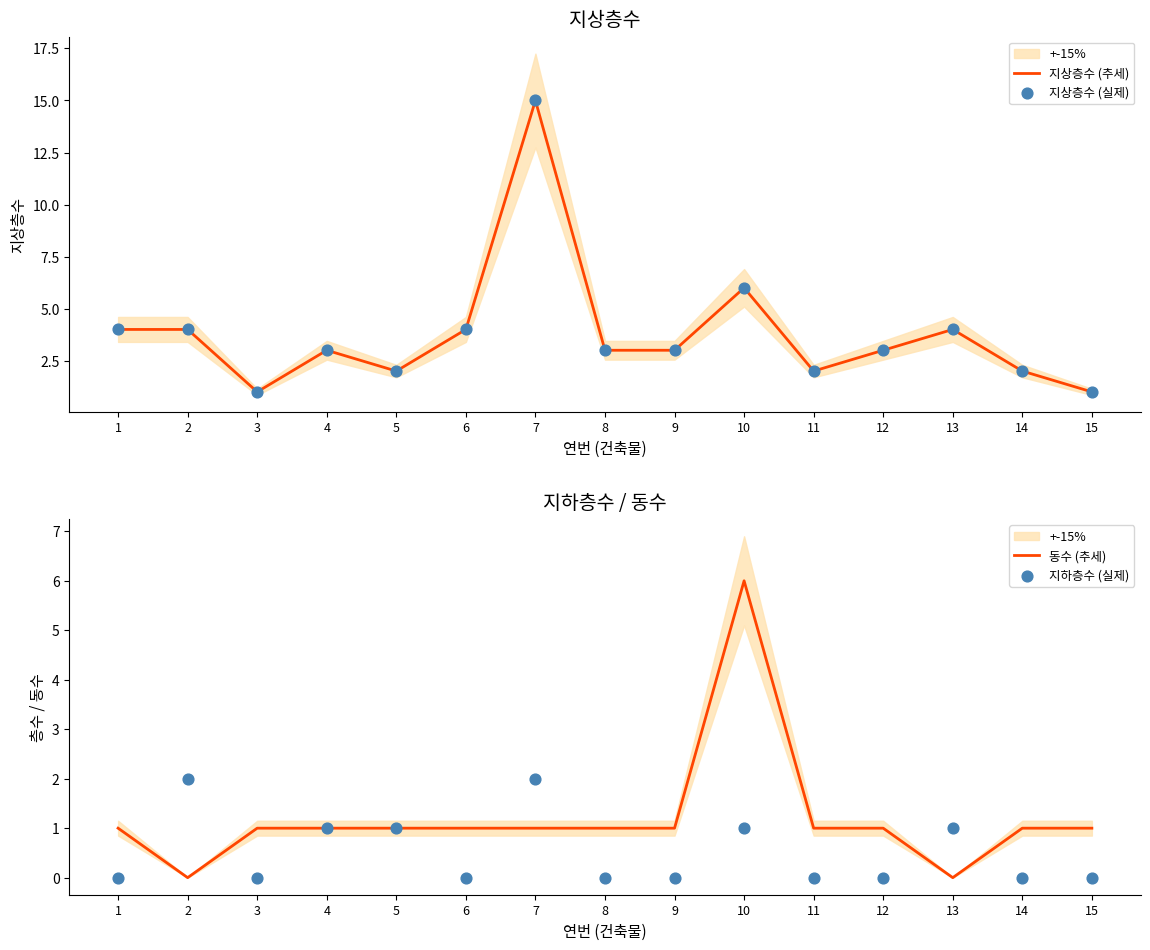

What is the total value across all series at 12?

7